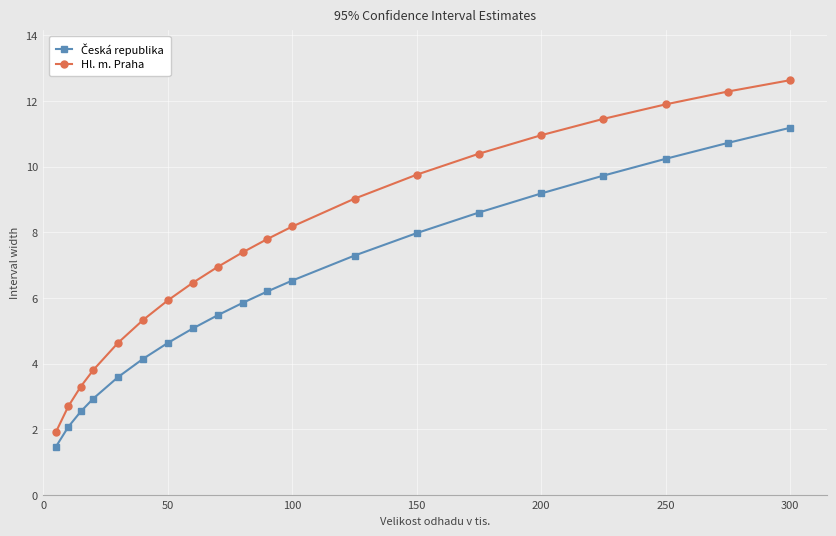

How many series are shown in this chart?

2